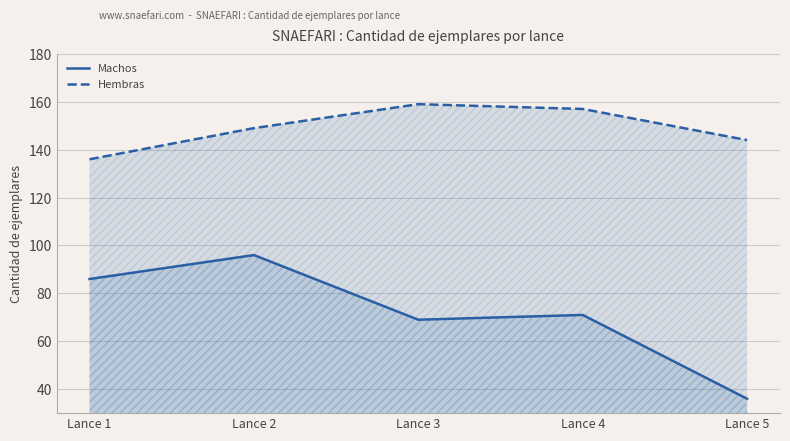

The Hembras series shows 249 at Lance 3. True or false?

False